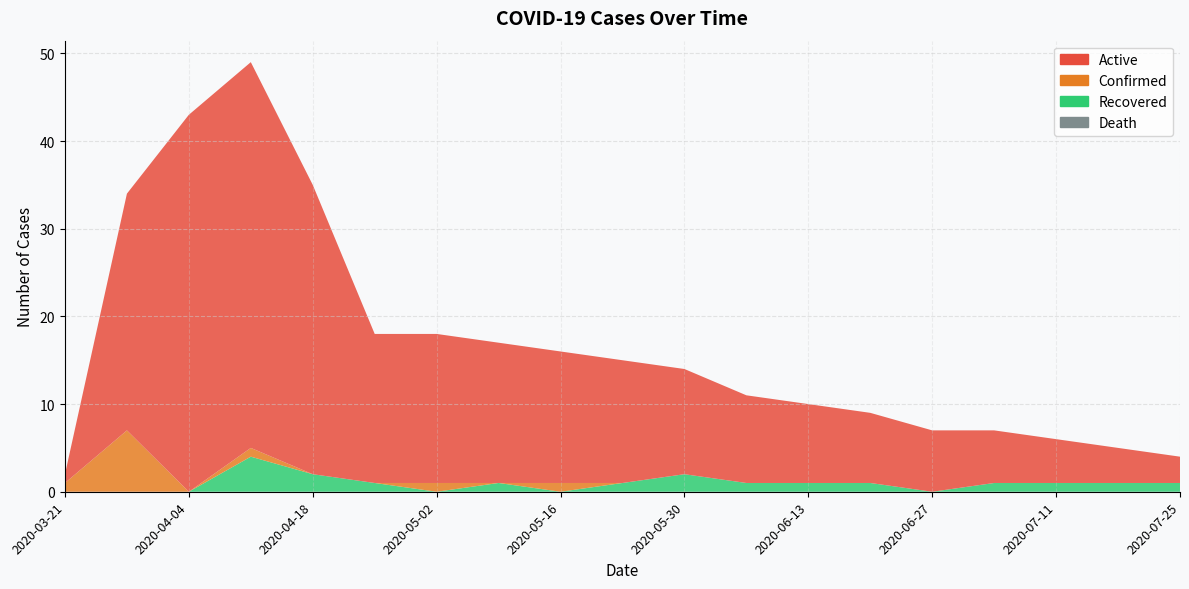

Reading right to left, extract all data points from this chart.

Active: 3	4	5	6	7	8	9	10	12	14	15	16	17	17	33	44	43	27	1
Confirmed: 0	0	0	0	0	0	0	0	0	0	1	0	1	0	0	1	0	7	1
Recovered: 1	1	1	1	0	1	1	1	2	1	0	1	0	1	2	4	0	0	0
Death: 0	0	0	0	0	0	0	0	0	0	0	0	0	0	0	0	0	0	0